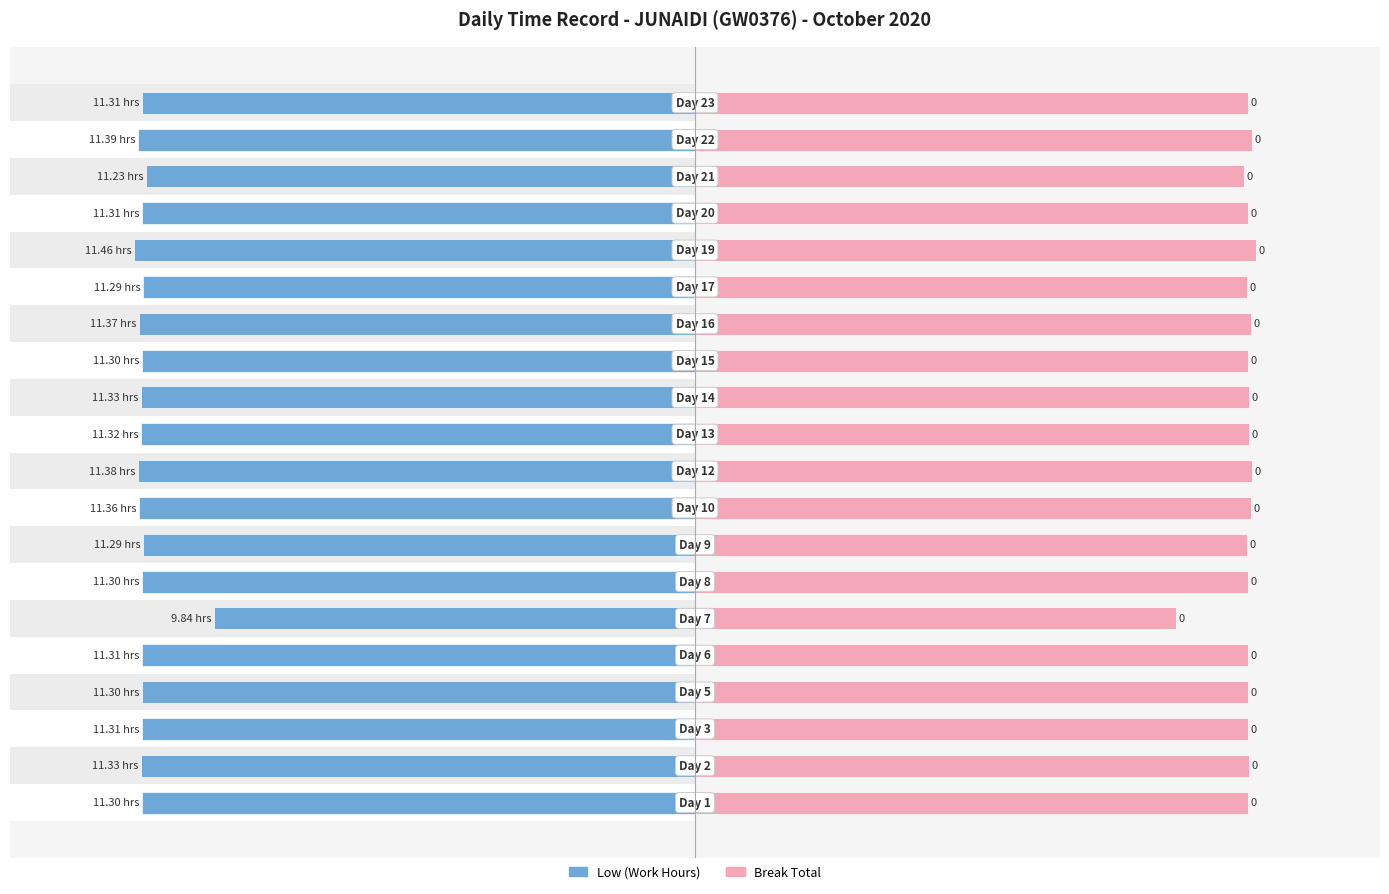

How many values in the Low (Work Hours) series exceed -11?

1